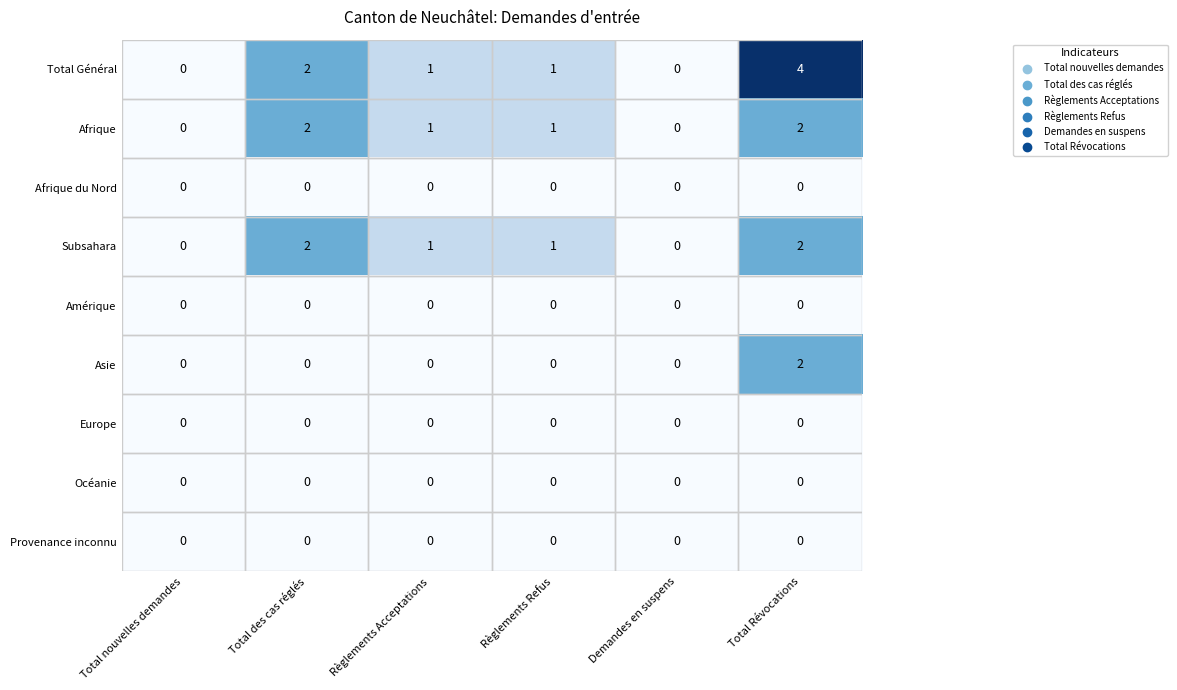

Which series has the widest spread of values?

Total Général